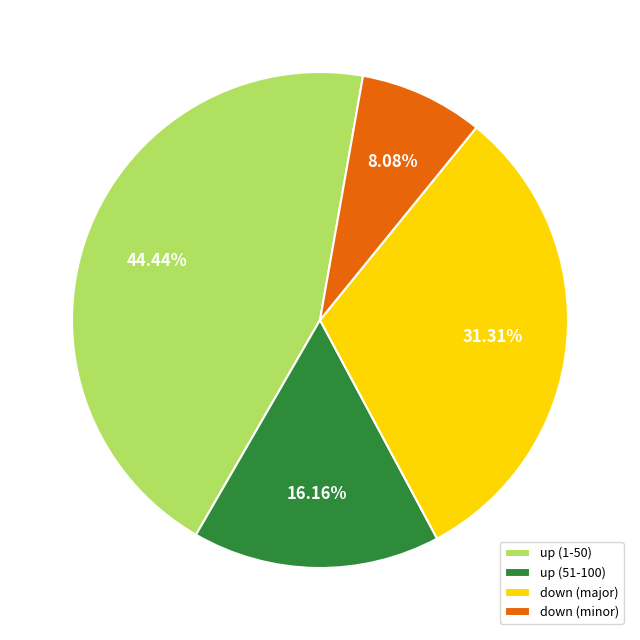

Does down (minor) represent more than half of the total?

No